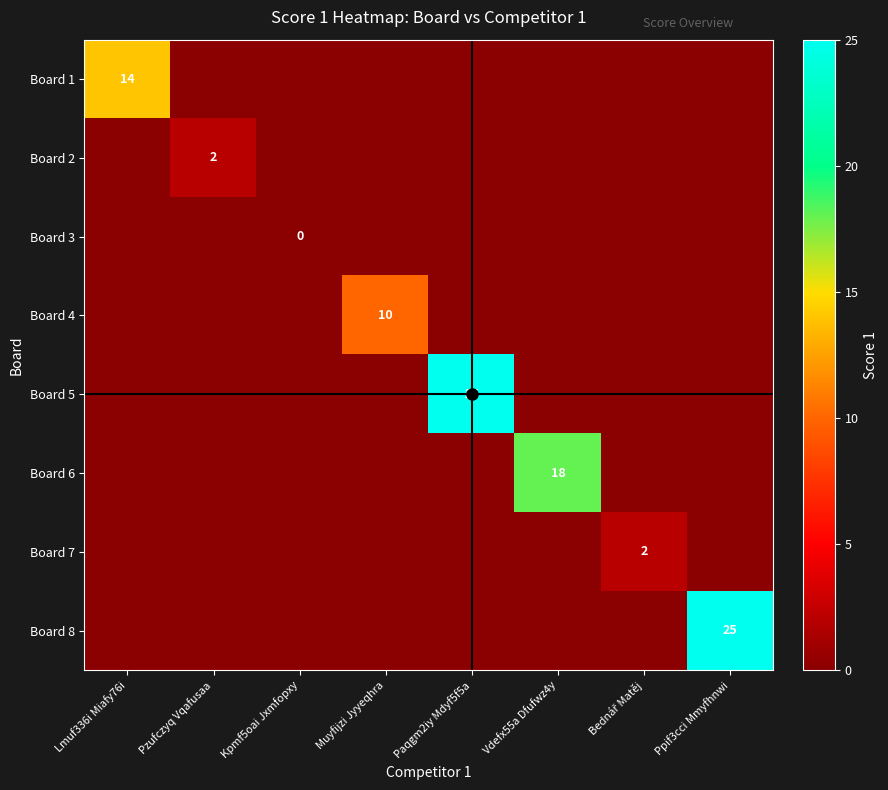

The value of Board 1 at Lmuf336i Miafy76i is 14. True or false?

True